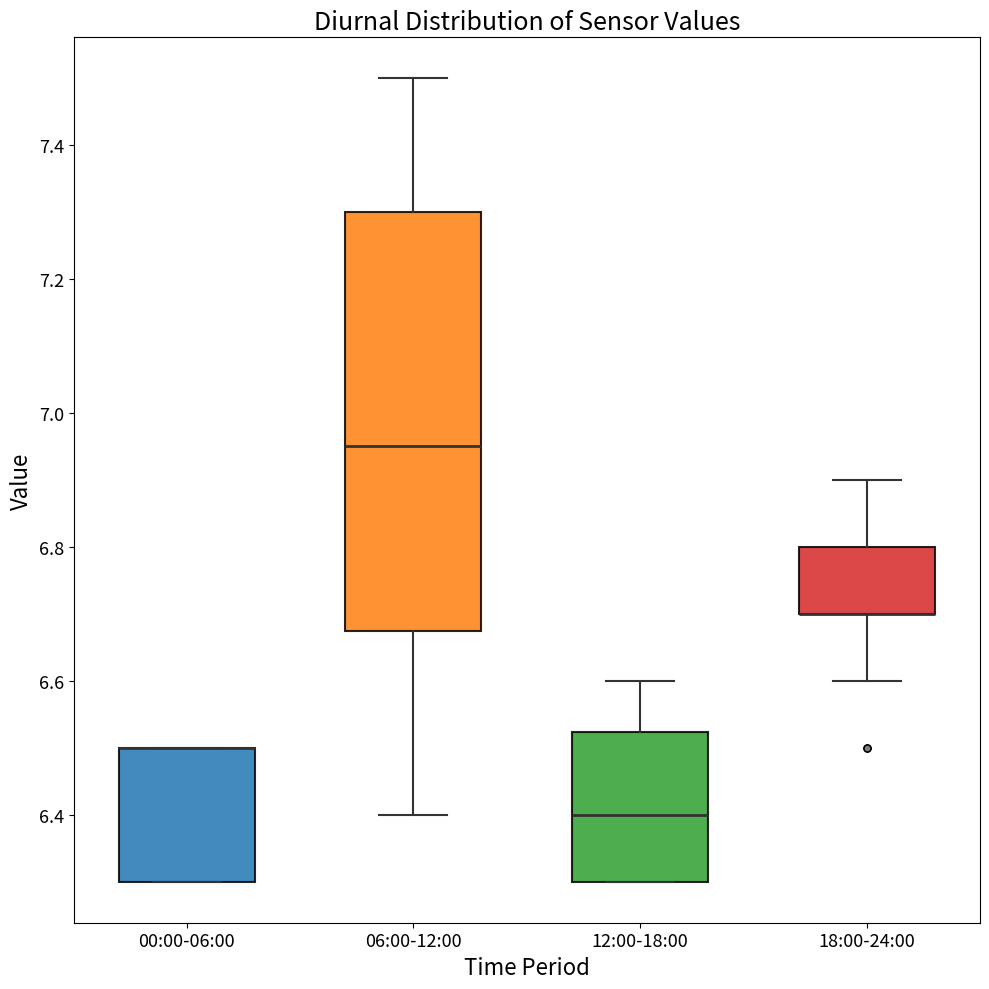

Comparing the boxes themselves (not the whiskers), which one is the tallest?

06:00-12:00